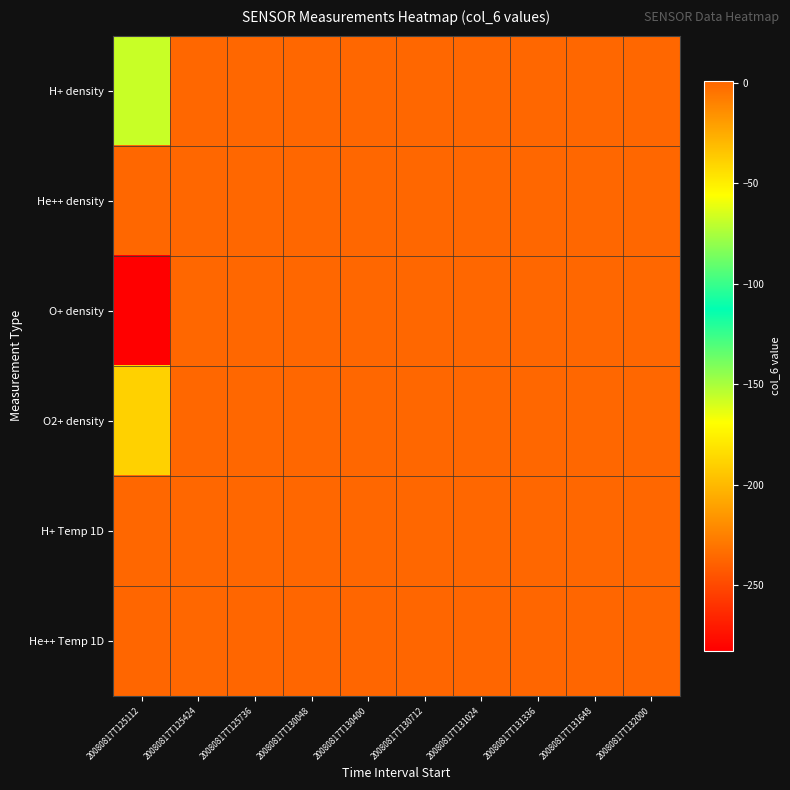

Rank the series by their maximum value, from lowest to highest.

H+ density, He++ density, O+ density, O2+ density, H+ Temp 1D, He++ Temp 1D